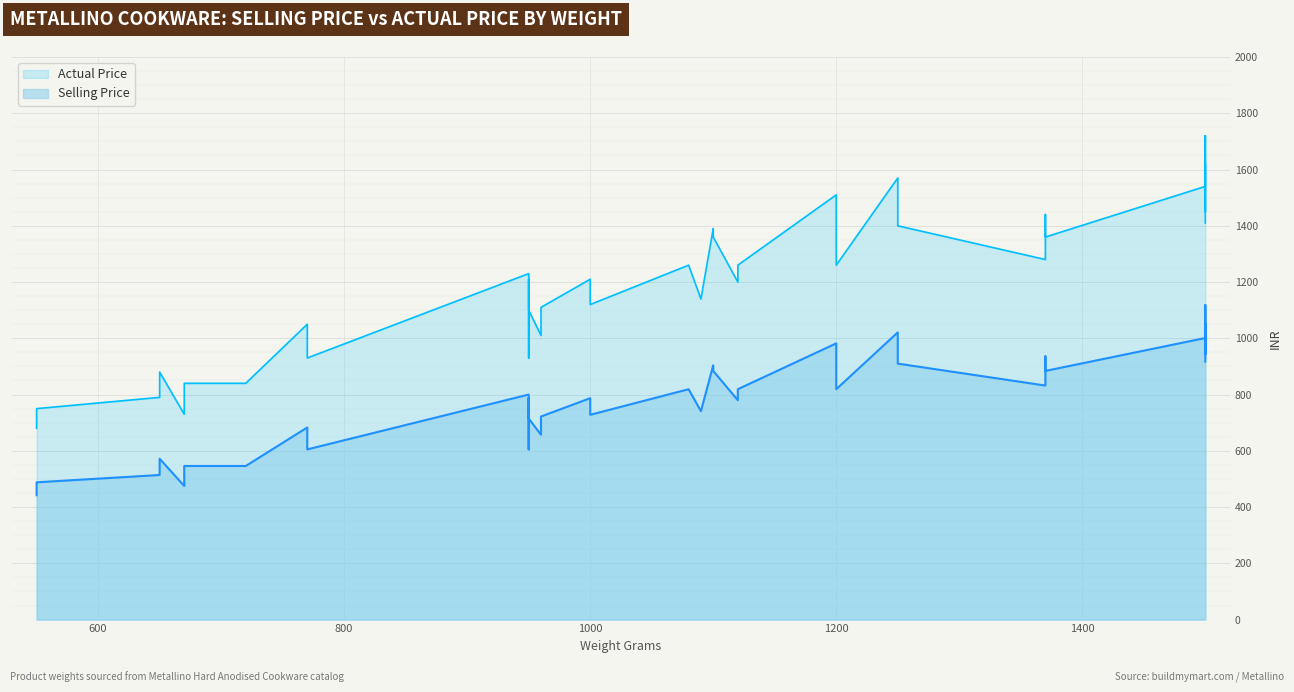

Reading left to right, transcribe all the data shown in this chart.

Selling Price: 0=546.0	1=657.0	2=741.0	3=442.0	4=488.0	5=514.0	6=572.0	7=605.0	8=683.0	9=702.0	10=786.5	11=800.0	12=904.0	13=910.0	14=1021.0	15=475.0	16=520.0	17=546.0	18=605.0	19=780.0	20=637.0	21=715.0	22=884.0	23=735.0	24=819.0	25=1001.0	26=832.0	27=936.0	28=1118.0	29=943.0	30=1053.0	31=787.0	32=722.0	33=884.0	34=819.0	35=982.0	36=917.0	37=728.0	38=819.0	39=917.0
Actual Price: 0=840.0	1=1010.0	2=1140.0	3=680.0	4=750.0	5=790.0	6=880.0	7=930.0	8=1050.0	9=1080.0	10=1210.0	11=1230.0	12=1390.0	13=1400.0	14=1570.0	15=730.0	16=800.0	17=840.0	18=930.0	19=1200.0	20=980.0	21=1100.0	22=1360.0	23=1130.0	24=1260.0	25=1540.0	26=1280.0	27=1440.0	28=1720.0	29=1450.0	30=1620.0	31=1210.0	32=1110.0	33=1360.0	34=1260.0	35=1510.0	36=1410.0	37=1120.0	38=1260.0	39=1410.0